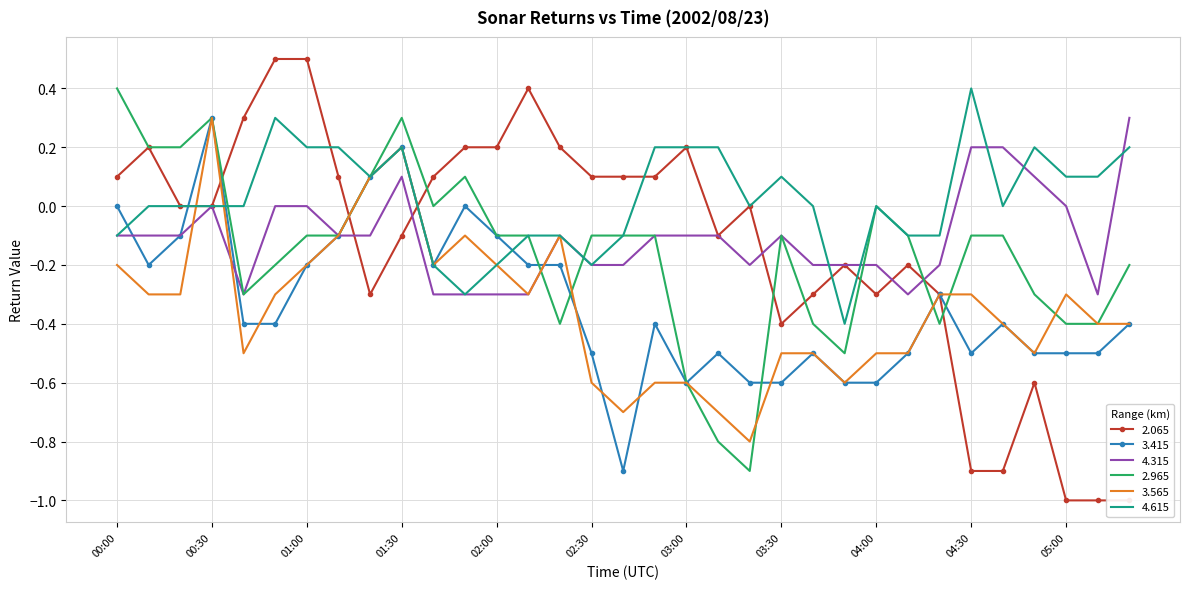

At how many categories does at least one series exceed 0?

27